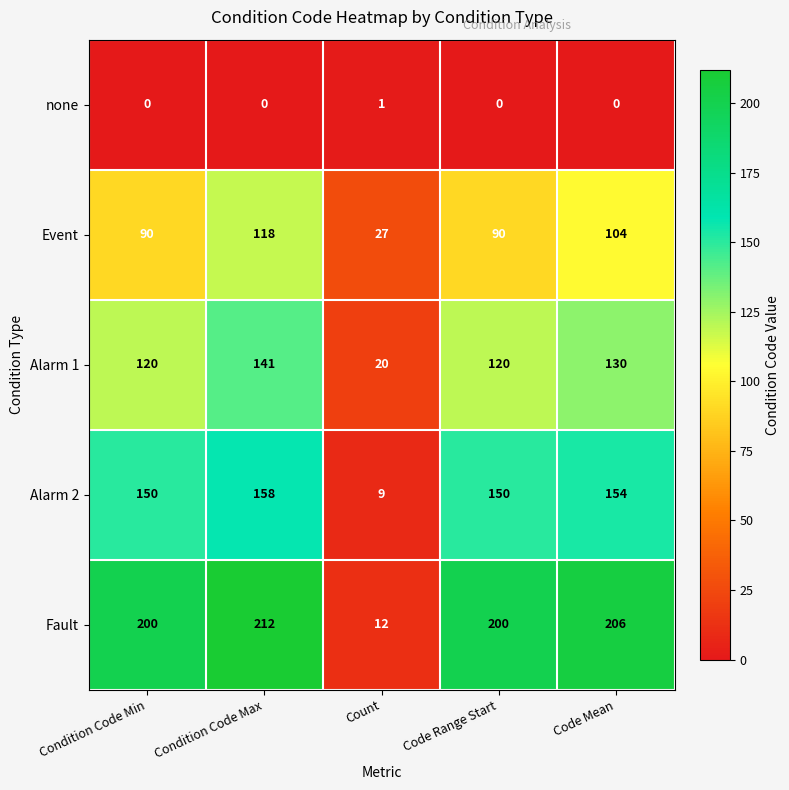

The value of Event at Count is 27. True or false?

True